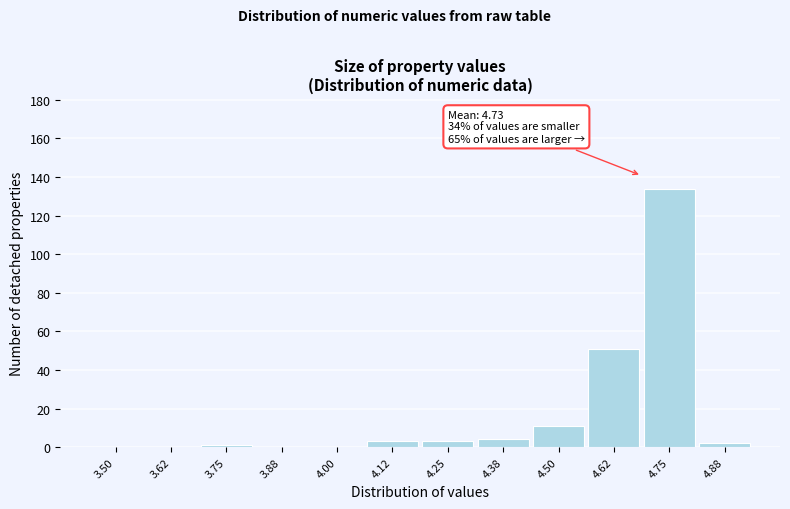

Reading right to left, extract all data points from this chart.

4.88=2	4.75=134	4.62=51	4.50=11	4.38=4	4.25=3	4.12=3	4.00=0	3.88=0	3.75=1	3.62=0	3.50=0